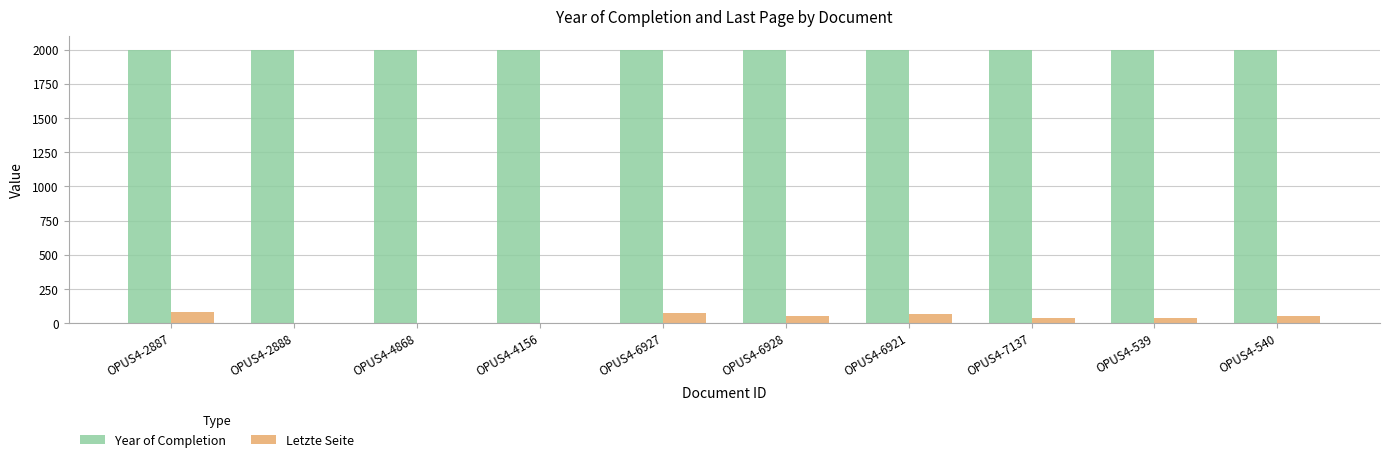

Which series has the largest total across all categories?

Year of Completion